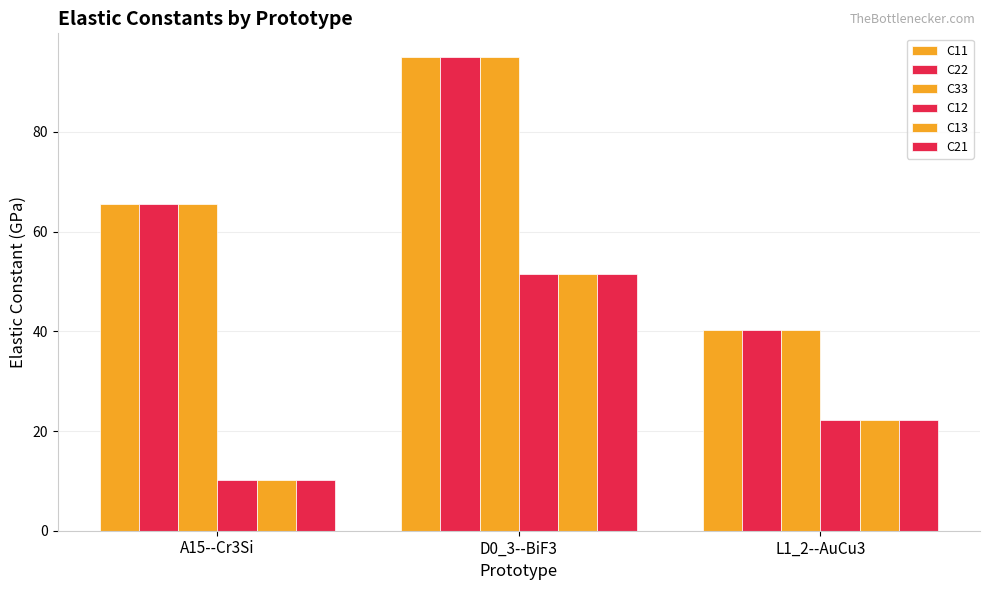

What is the smallest value displayed?

10.1